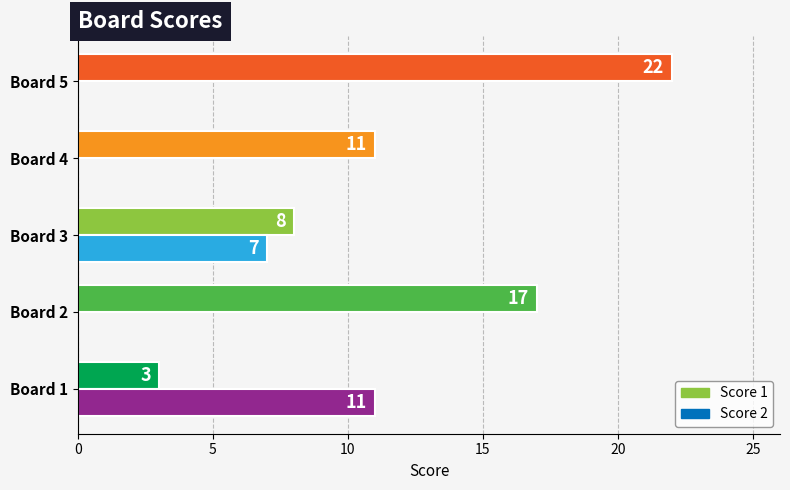

What is the maximum value for Score 2?

11